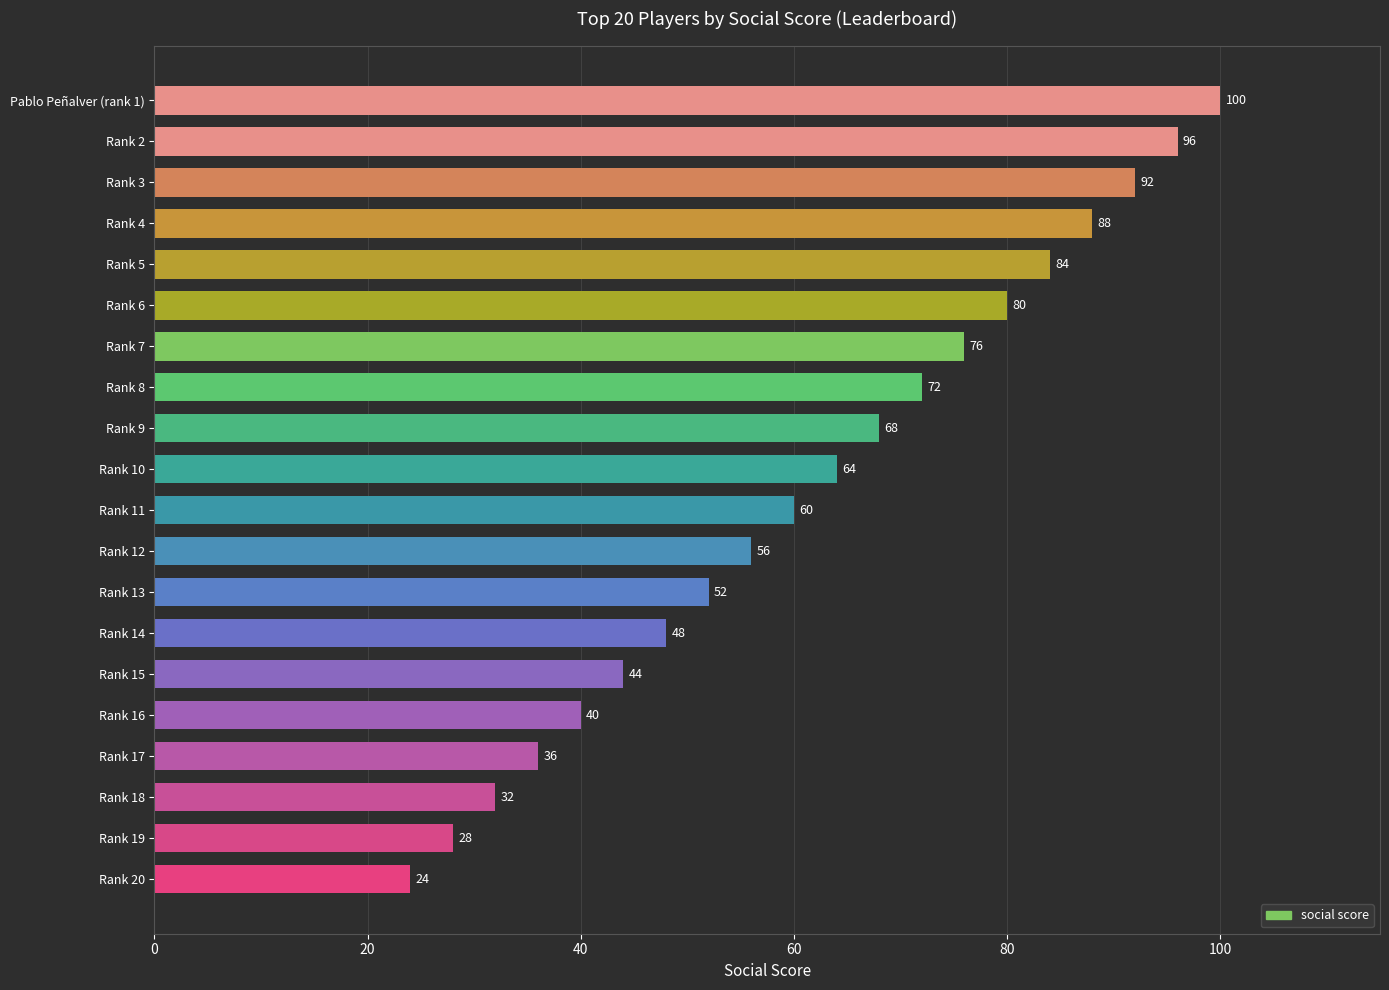

What is the difference between the maximum and minimum values?

76